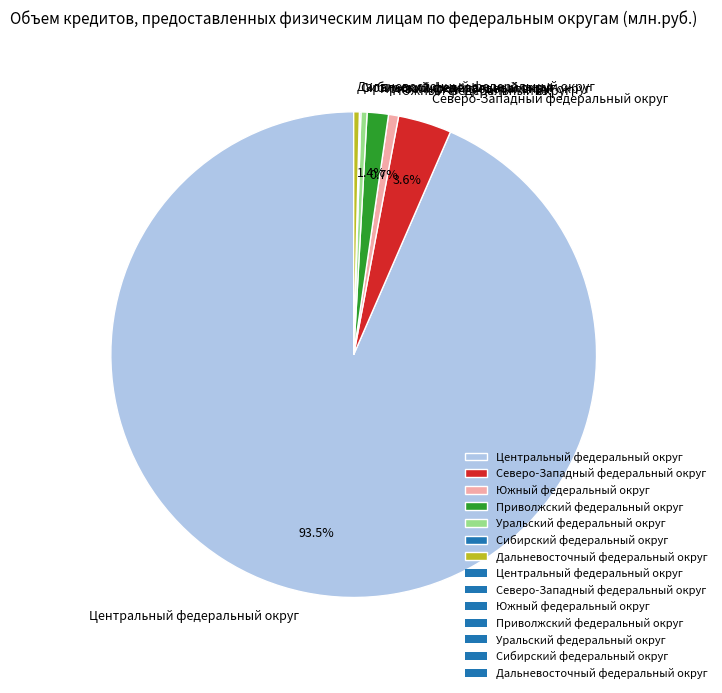

Approximately how many times larger is the value at Приволжский федеральный округ compared to Южный федеральный округ?

2.1